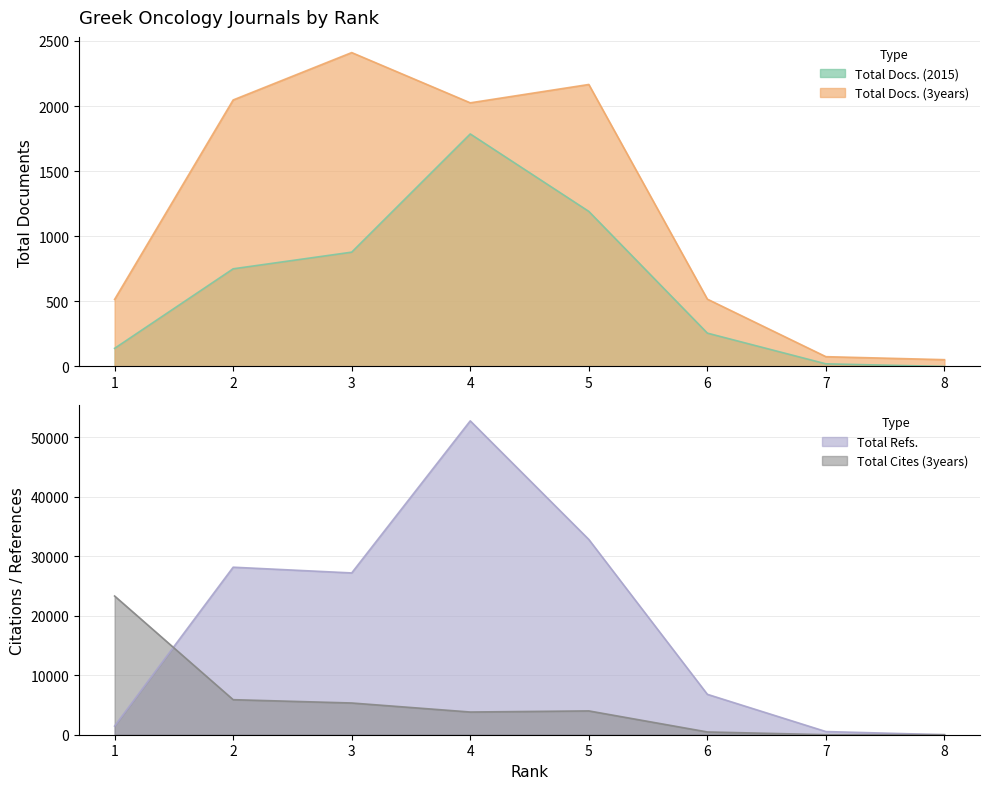

What is the sum of the Total Docs. (2015) values at 5 and 1?

1330